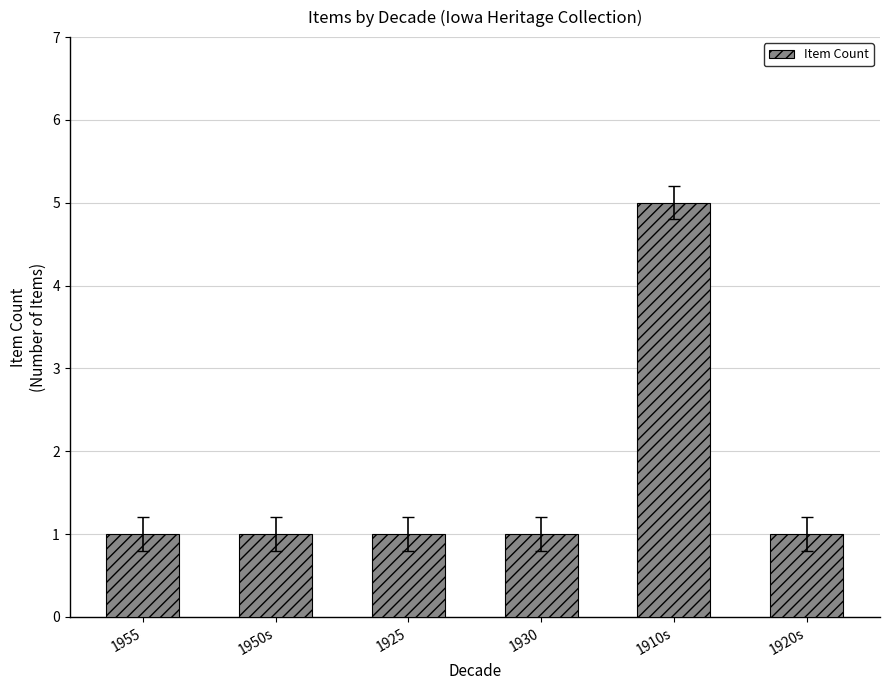

What is the label of the 3rd bar from the right?

1930